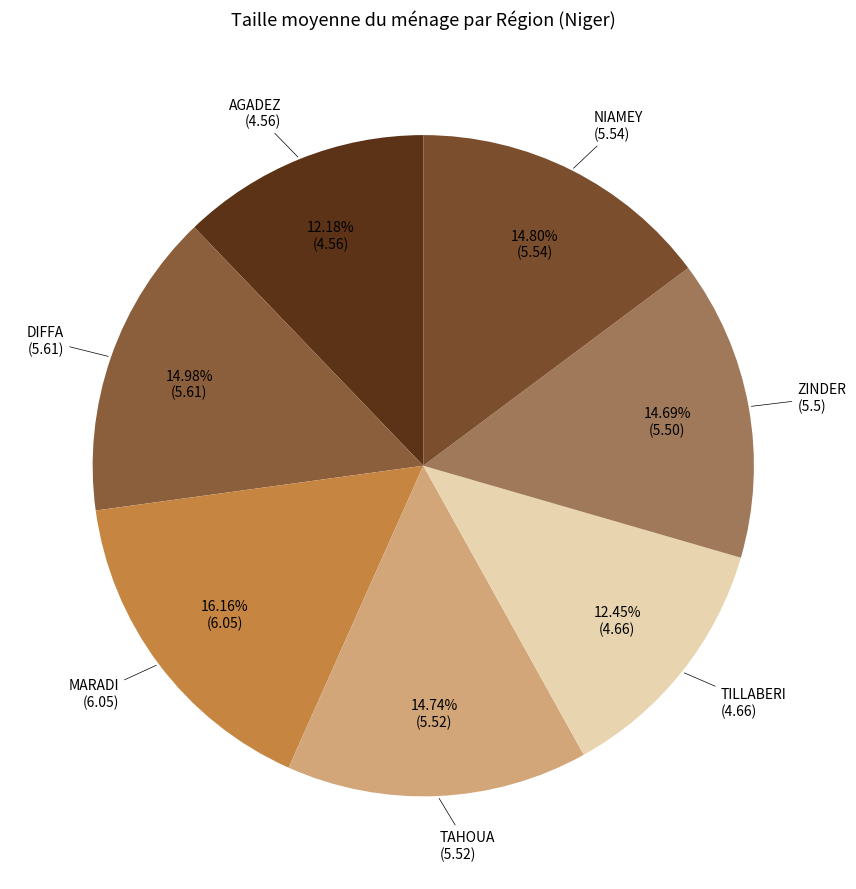

To the nearest percent, what is the combined percentage of NIAMEY and TAHOUA?

30%